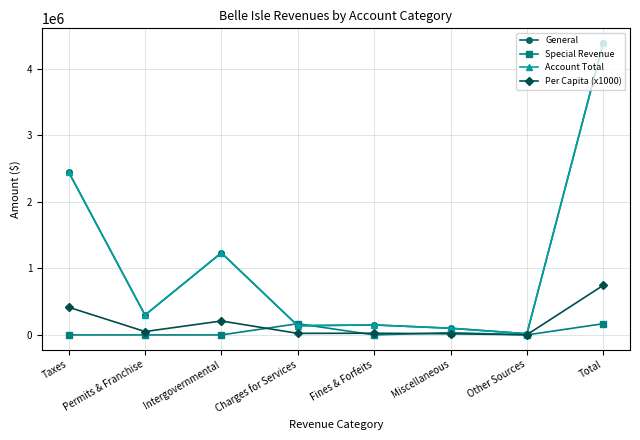

What is the average value of the Account Total series?

1096139